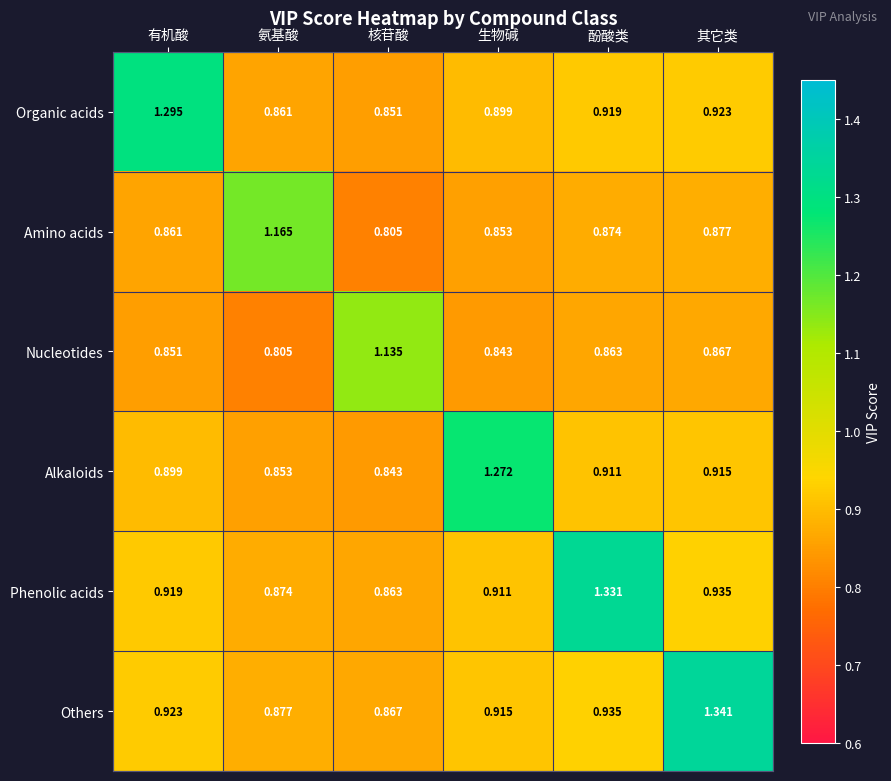

Which series has the largest total across all categories?

Others